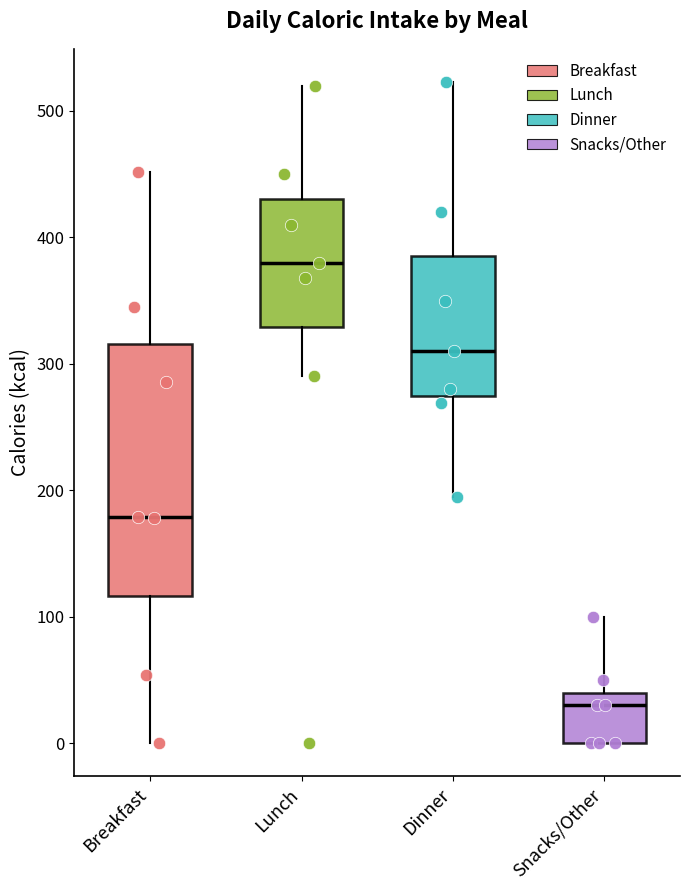

Where is the upper edge of the box for Lunch on the y-axis? The values are not printed on the chart, so give them approximately, as read against the axis.

430